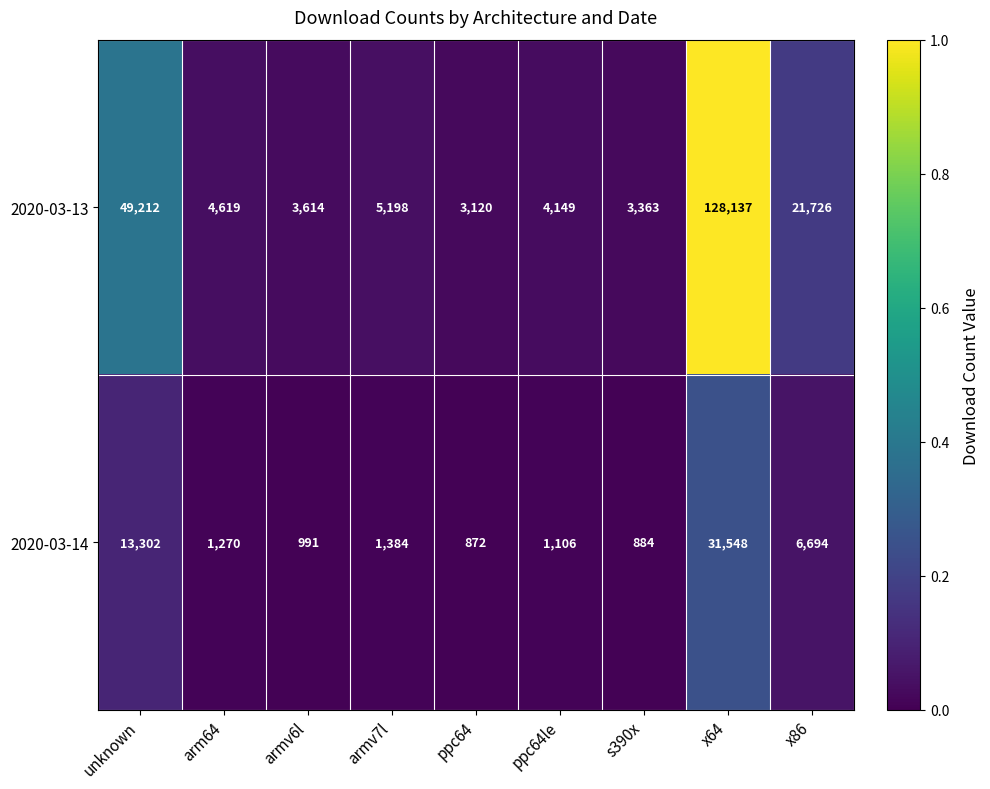

Rank the series by their maximum value, from highest to lowest.

2020-03-13, 2020-03-14